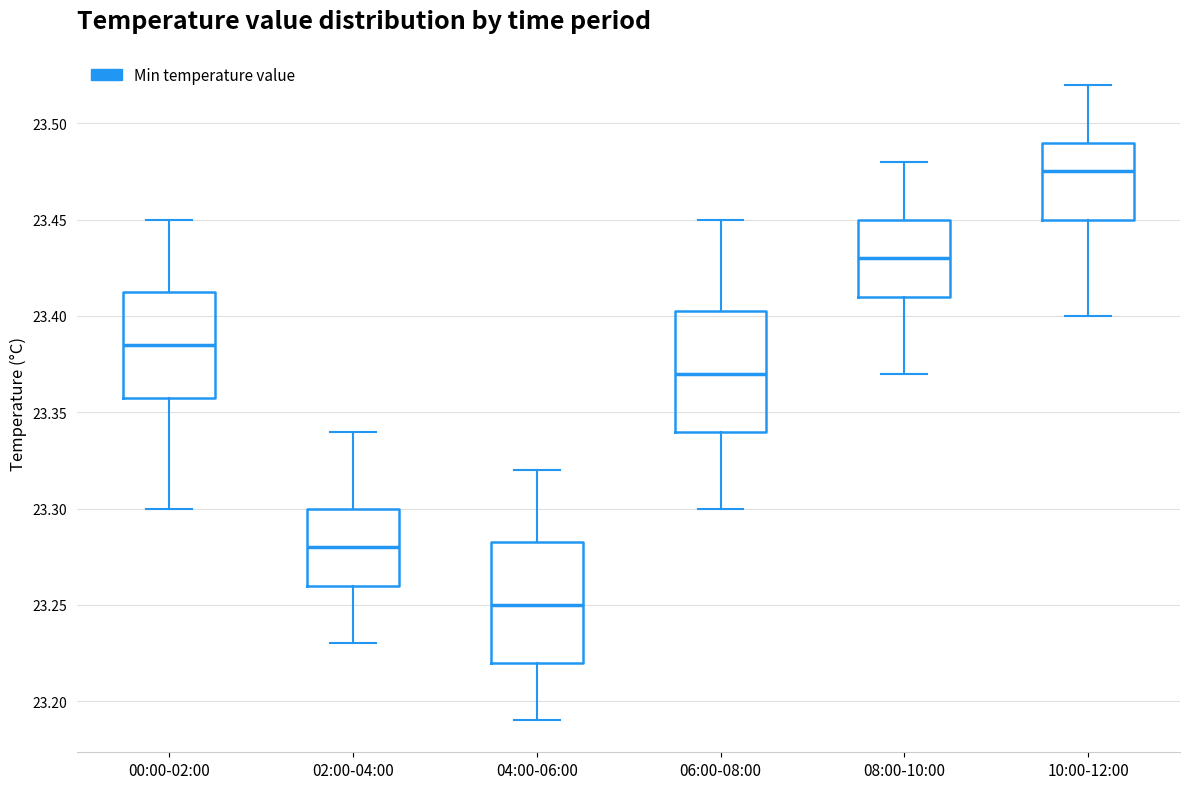

Reading left to right, read every box against the y-axis: the position of its median line, the range the box covers, and the ends of its whiskers. The values are not printed on the chart, so give them approximately, as read against the axis.

00:00-02:00: median 23.385, box 23.360 to 23.415, whiskers 23.300 to 23.450
02:00-04:00: median 23.280, box 23.260 to 23.300, whiskers 23.230 to 23.340
04:00-06:00: median 23.250, box 23.220 to 23.285, whiskers 23.190 to 23.320
06:00-08:00: median 23.370, box 23.340 to 23.405, whiskers 23.300 to 23.450
08:00-10:00: median 23.430, box 23.410 to 23.450, whiskers 23.370 to 23.480
10:00-12:00: median 23.475, box 23.450 to 23.490, whiskers 23.400 to 23.520